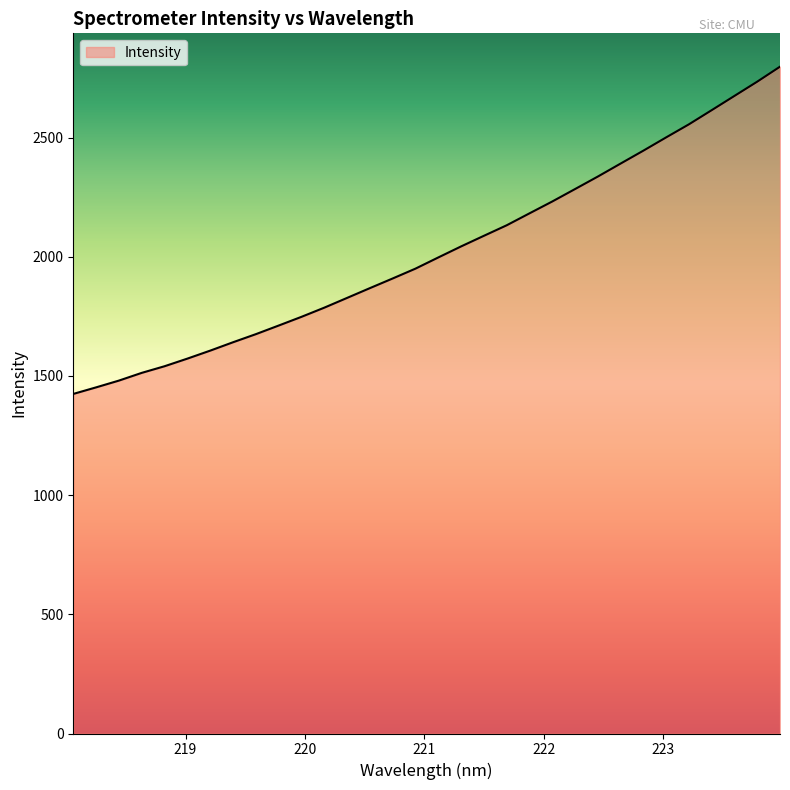

Does the chart have visible grid lines?

No